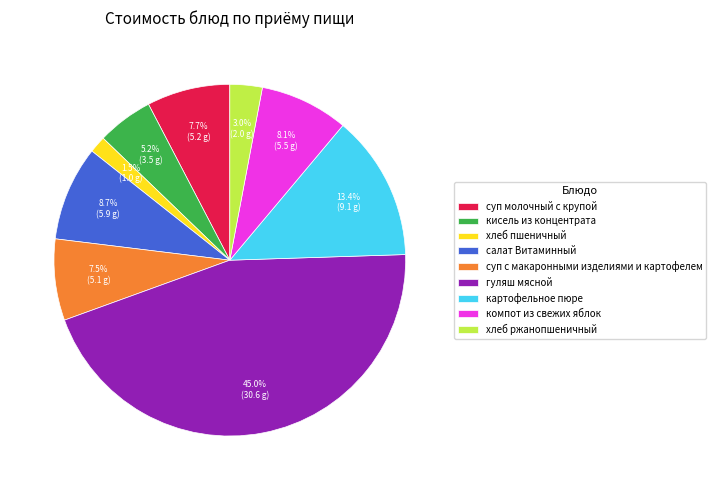

Combined, do хлеб пшеничный and хлеб ржанопшеничный account for over 50%?

No